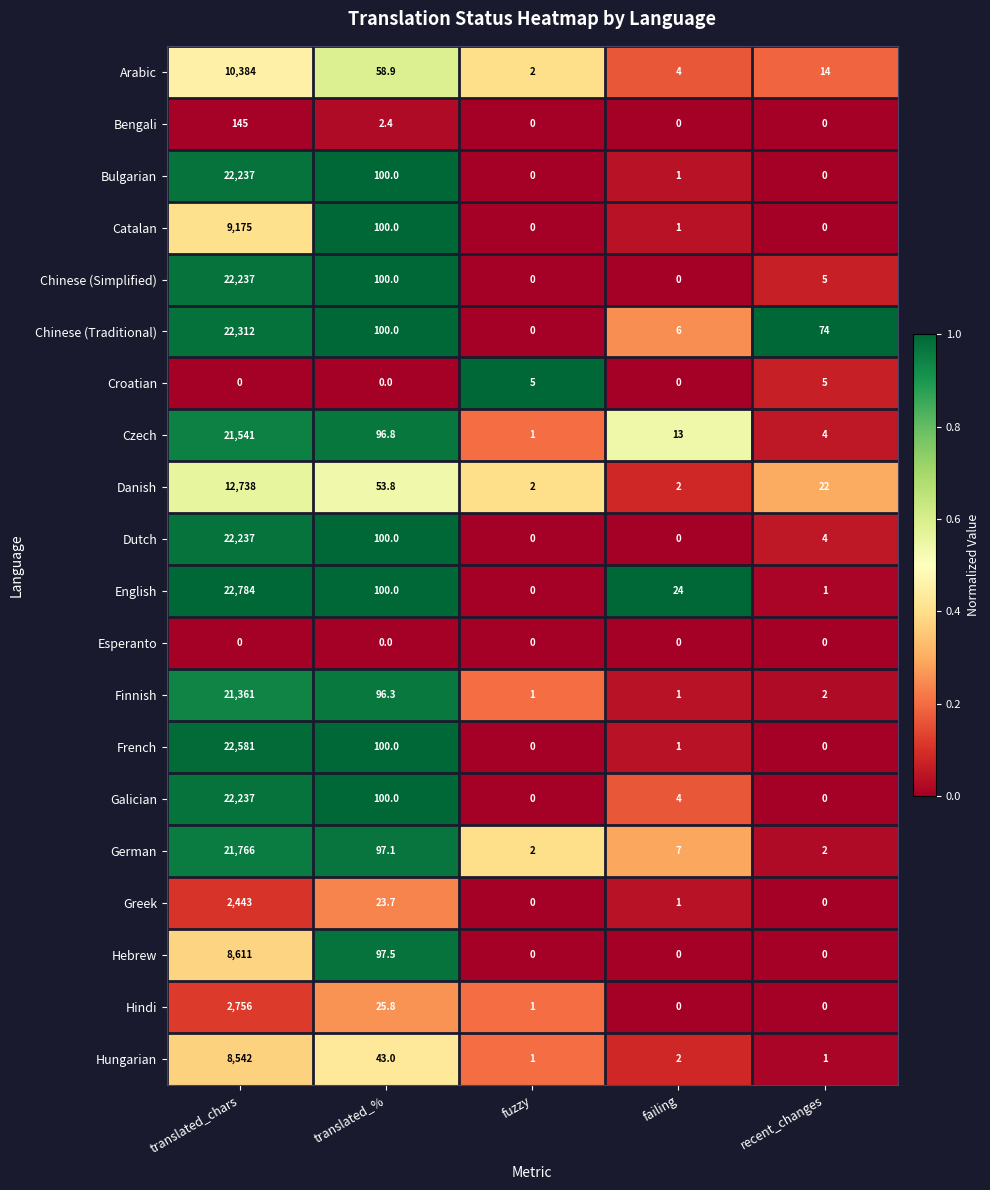

What is the difference between the highest and lowest values at failing?

24.0